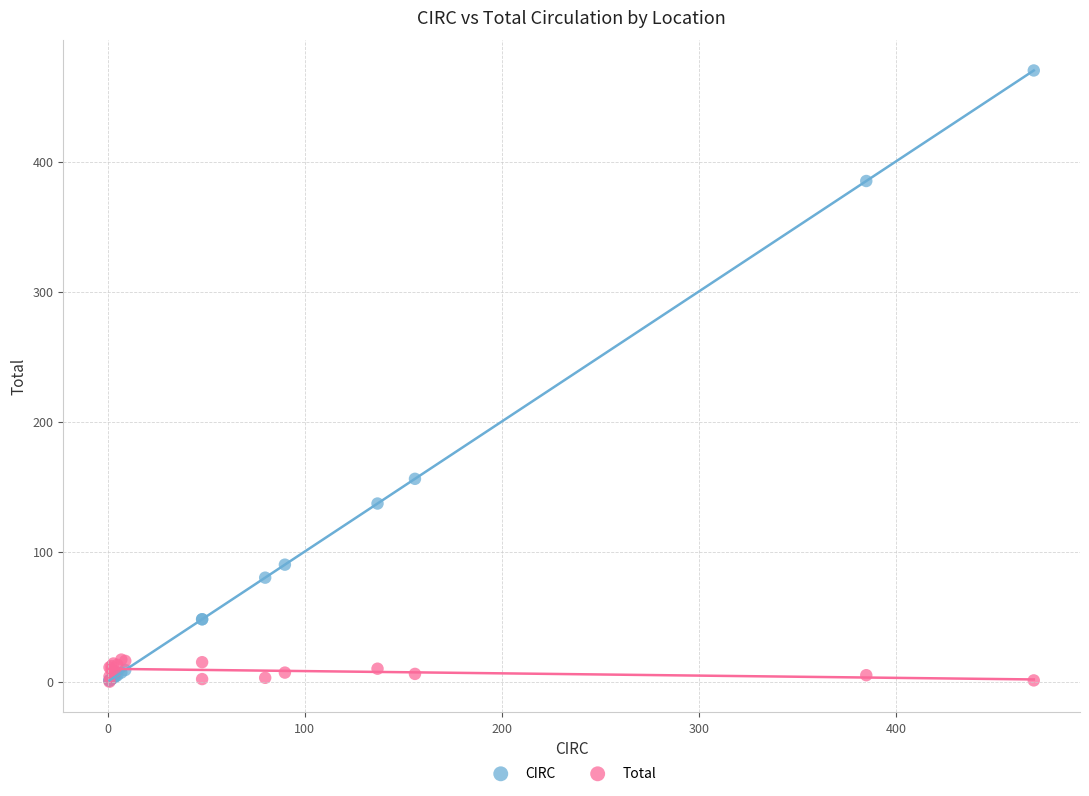

In the CIRC series, what Y value is closest to 235?

156